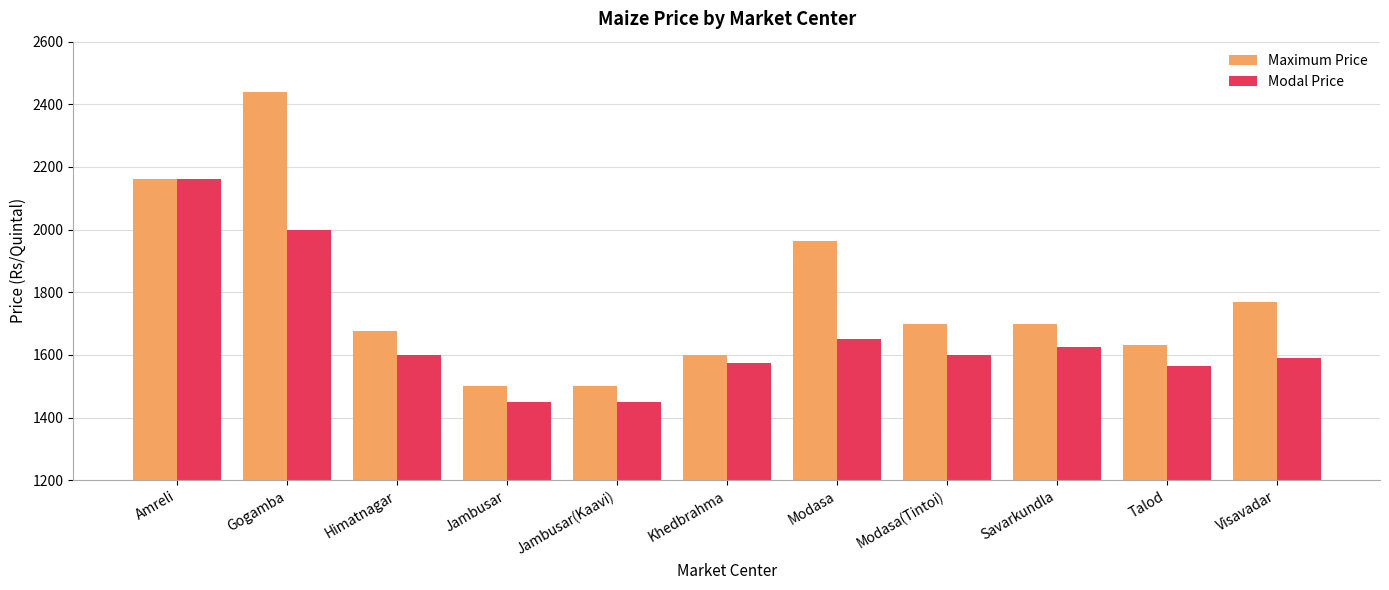

At Modasa(Tintoi), list the series in order from largest to smallest.

Maximum Price, Modal Price